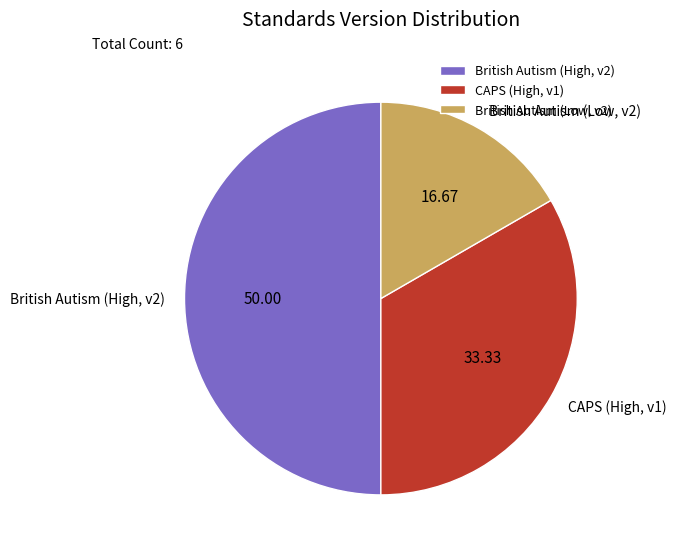

Is British Autism (Low, v2) the majority of the pie?

No